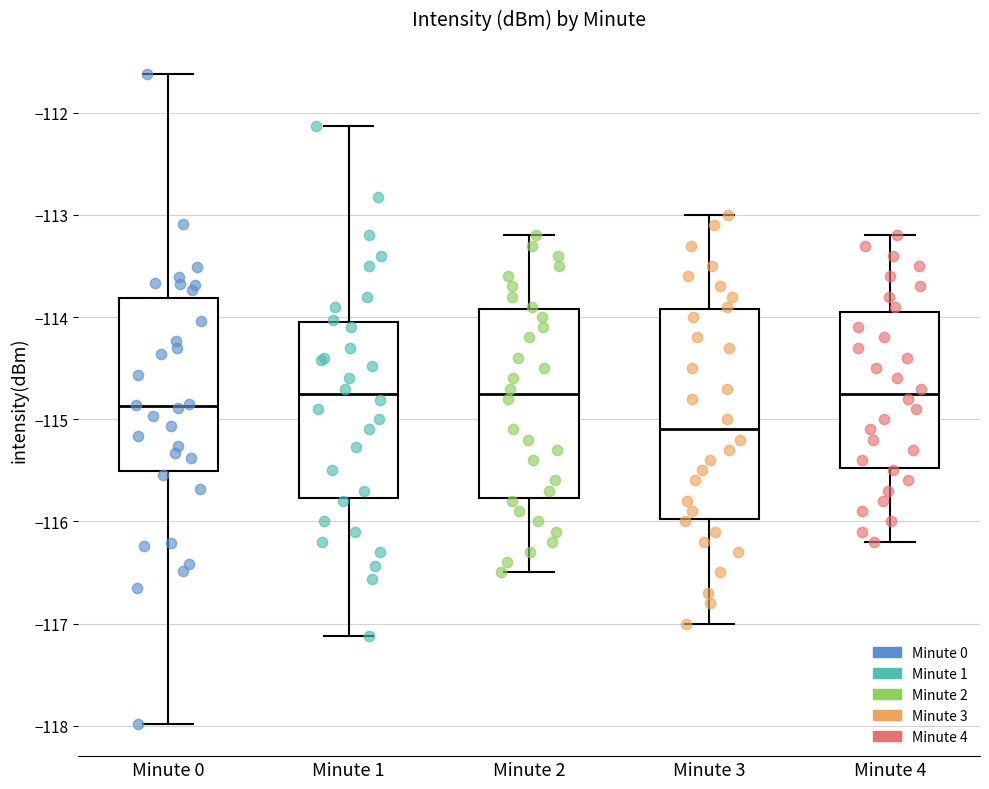

Reading left to right, transcribe this box plot: for each box, give where its median line is, the range the box spans, and where its two whiskers end, as read against the y-axis. The values are not printed on the chart, so give them approximately, as read against the axis.

Minute 0: median -114.9, box -115.5 to -113.8, whiskers -118.0 to -111.6
Minute 1: median -114.8, box -115.8 to -114.0, whiskers -117.1 to -112.1
Minute 2: median -114.7, box -115.8 to -113.9, whiskers -116.5 to -113.2
Minute 3: median -115.1, box -116.0 to -113.9, whiskers -117.0 to -113.0
Minute 4: median -114.7, box -115.5 to -113.9, whiskers -116.2 to -113.2